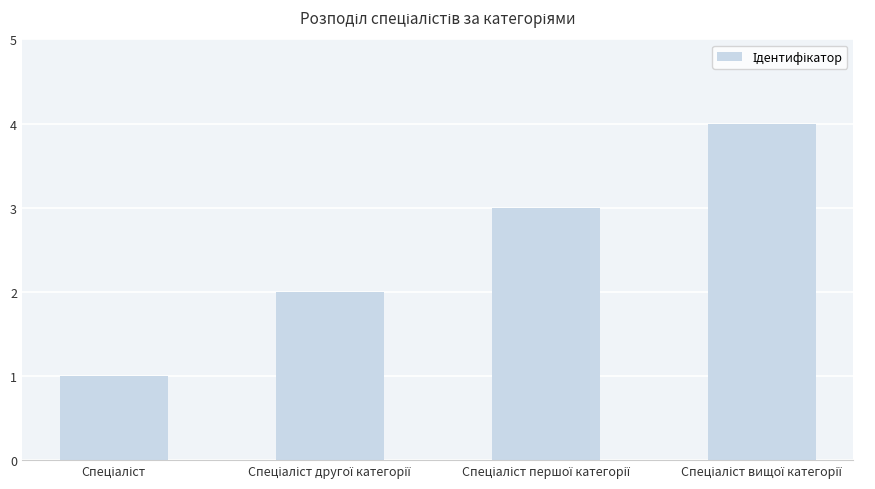

What is the sum of all values?

10